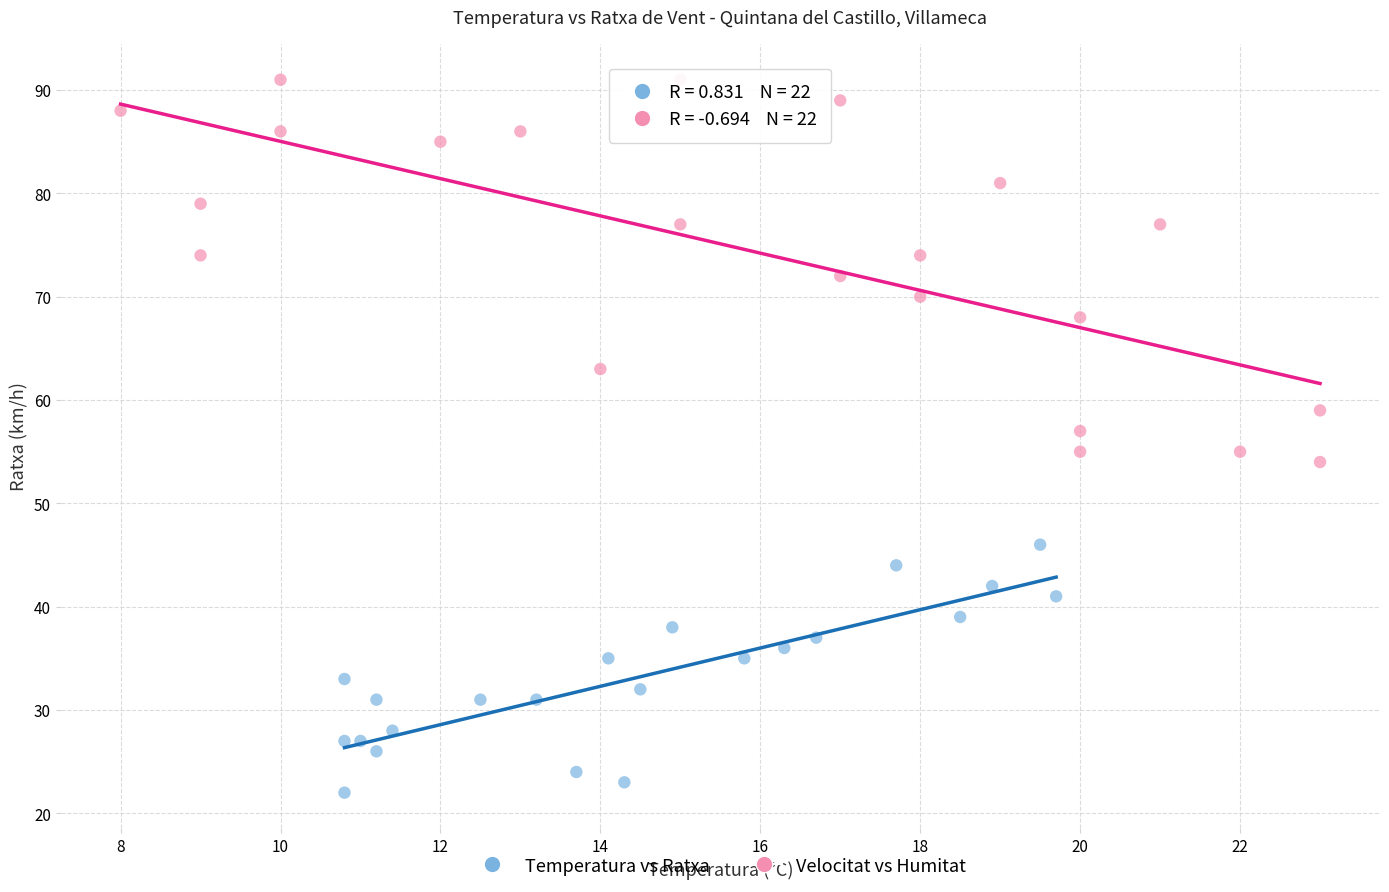

Which series has the widest spread of Y values?

Velocitat vs Humitat